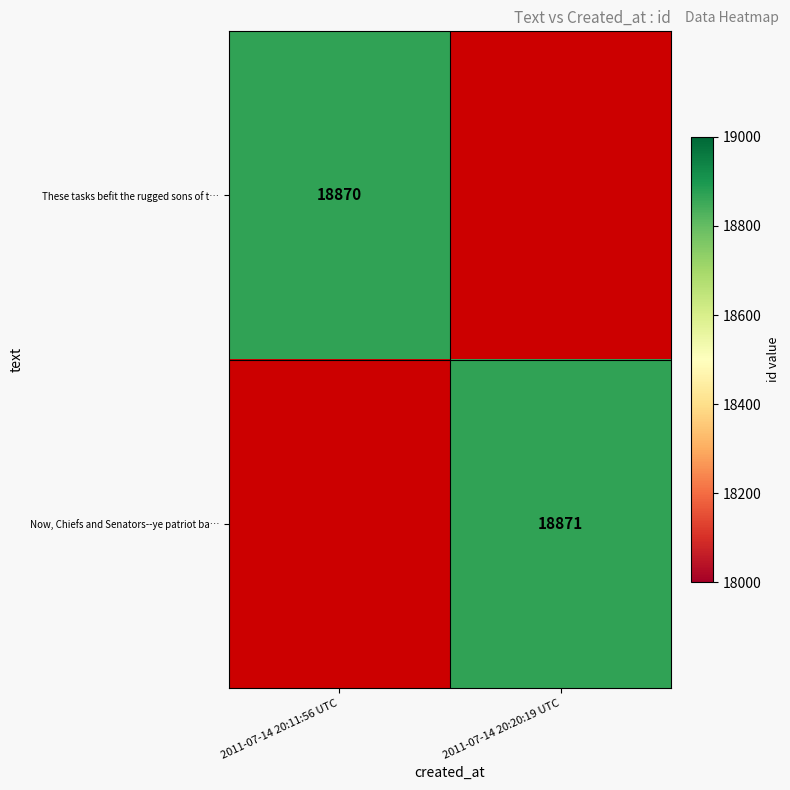

How many categories are shown in the chart?

2